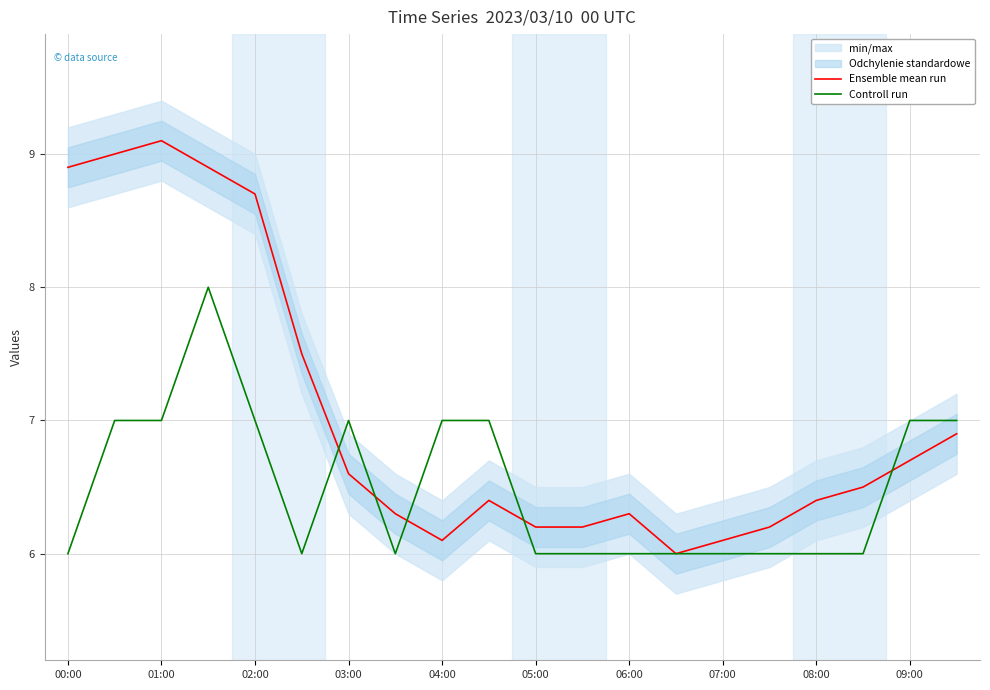

True or false: Ensemble mean run and Controll run intersect in this chart.

True